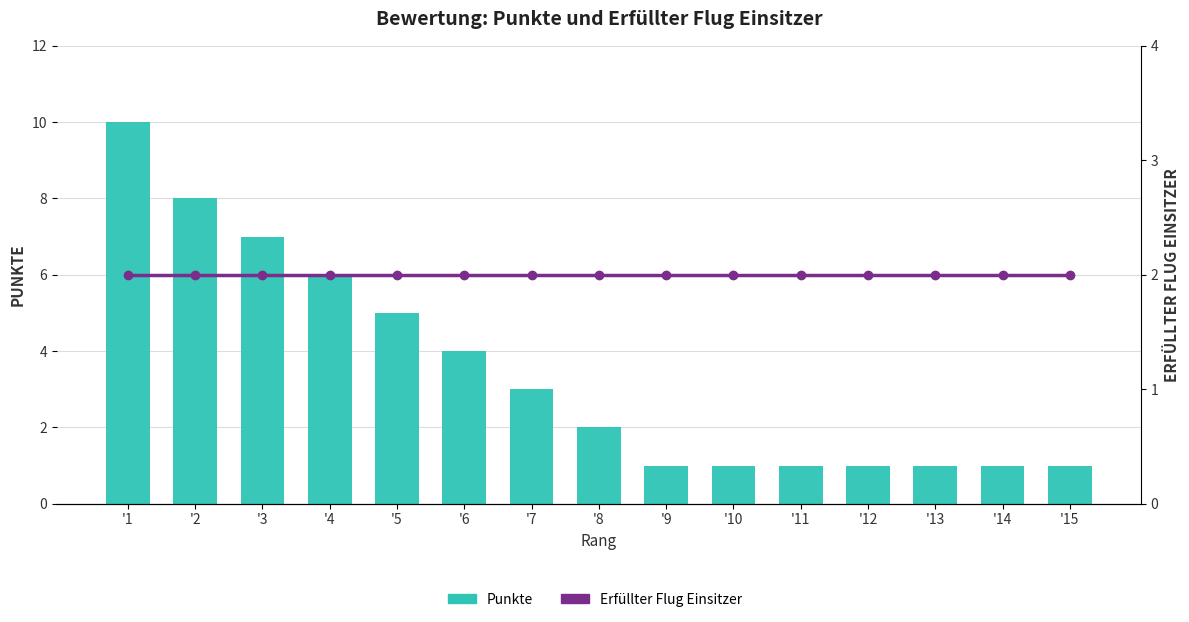

Which label corresponds to the largest value in the chart?

'1